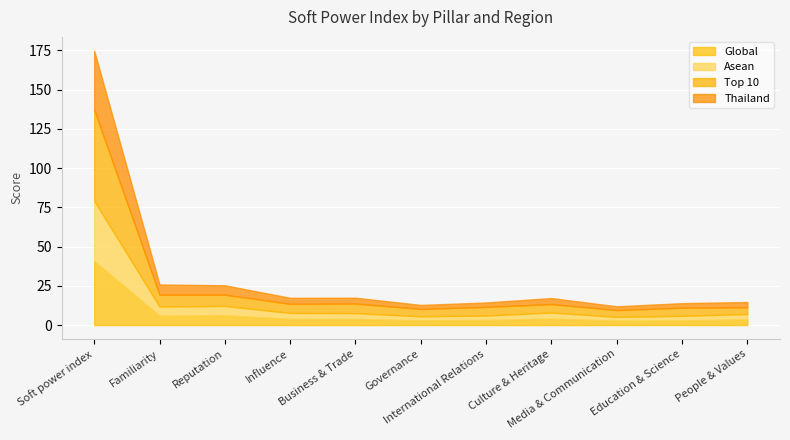

Where is the first local maximum for Global?

Reputation